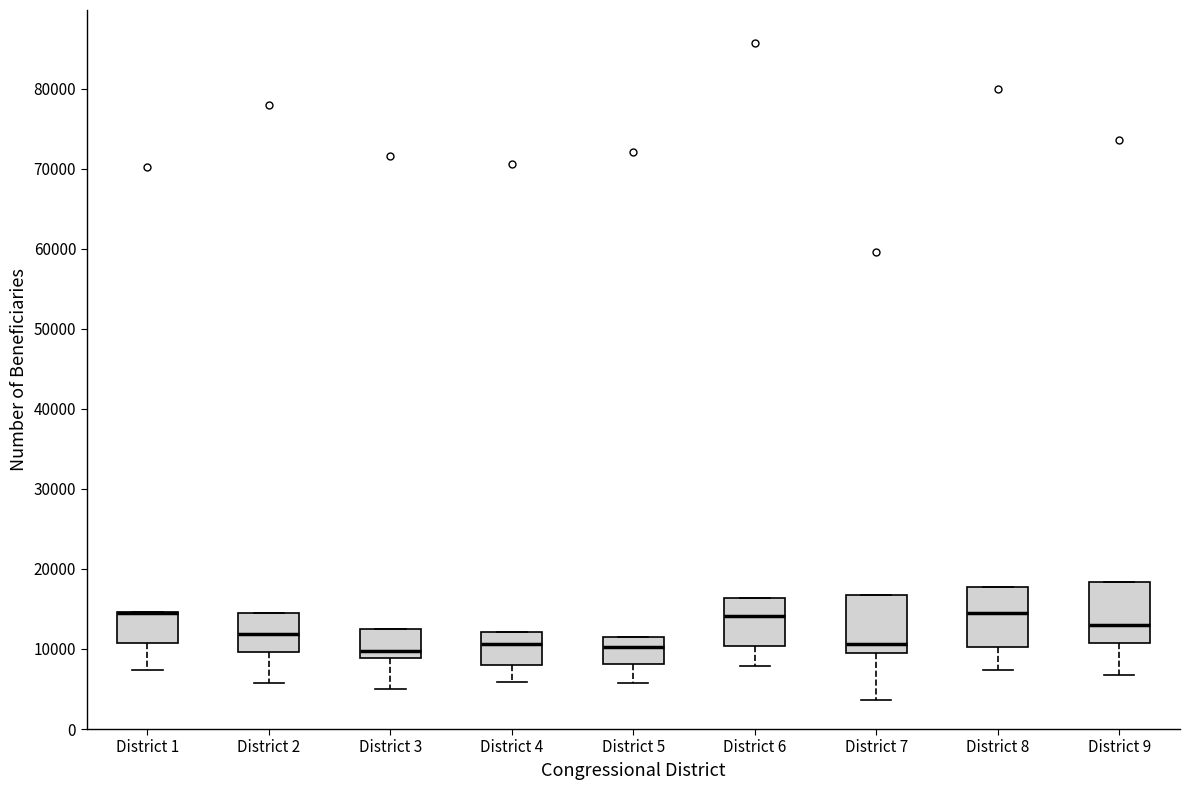

Reading left to right, read every box against the y-axis: the position of its median line, the range the box covers, and the ends of its whiskers. The values are not printed on the chart, so give them approximately, as read against the axis.

District 1: median 14000 (drawn on the box's upper edge), box 11000 to 15000, whiskers 7000 to 15000
District 2: median 12000, box 10000 to 15000, whiskers 6000 to 15000
District 3: median 10000, box 9000 to 13000, whiskers 5000 to 13000
District 4: median 11000, box 8000 to 12000, whiskers 6000 to 12000
District 5: median 10000, box 8000 to 11000, whiskers 6000 to 11000
District 6: median 14000, box 10000 to 16000, whiskers 8000 to 16000
District 7: median 11000, box 10000 to 17000, whiskers 4000 to 17000
District 8: median 14000, box 10000 to 18000, whiskers 7000 to 18000
District 9: median 13000, box 11000 to 18000, whiskers 7000 to 18000